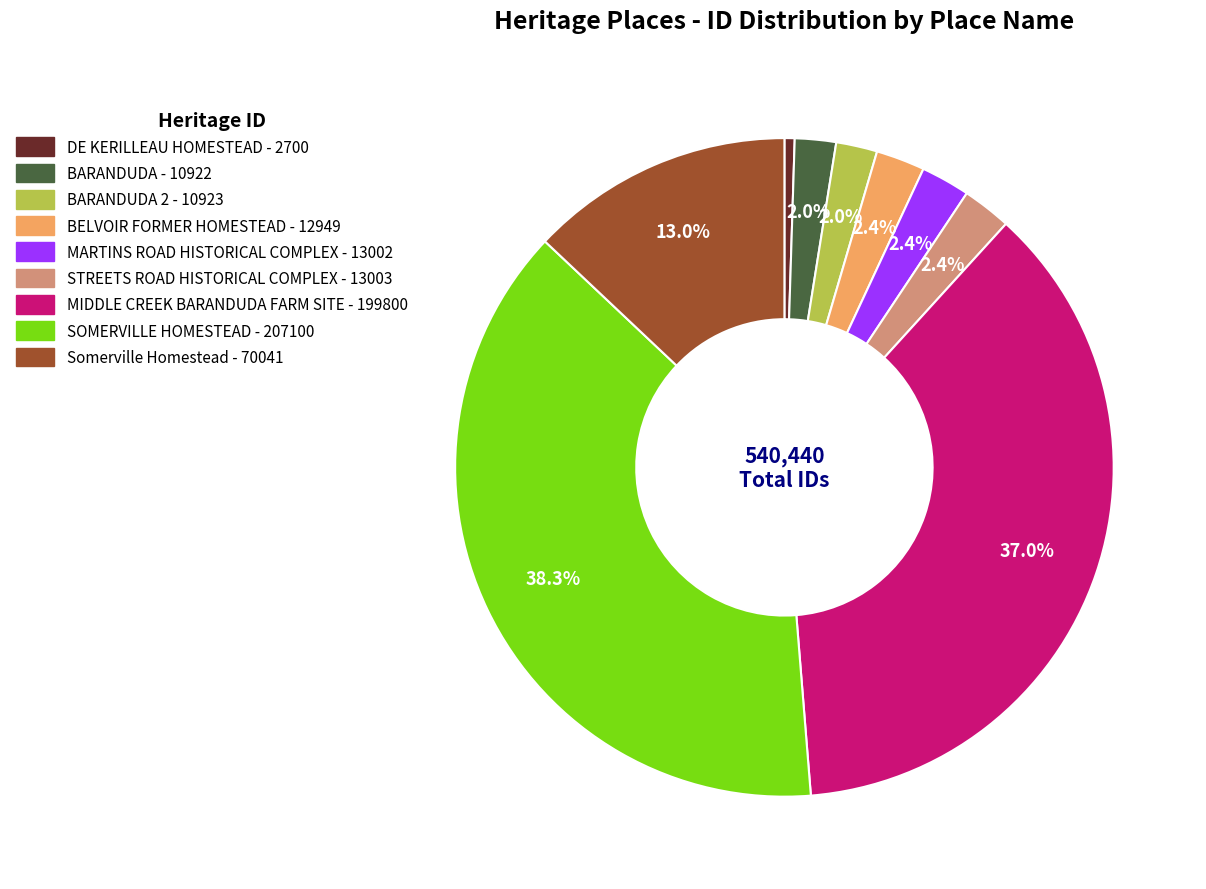

Is there a majority slice in this chart?

No